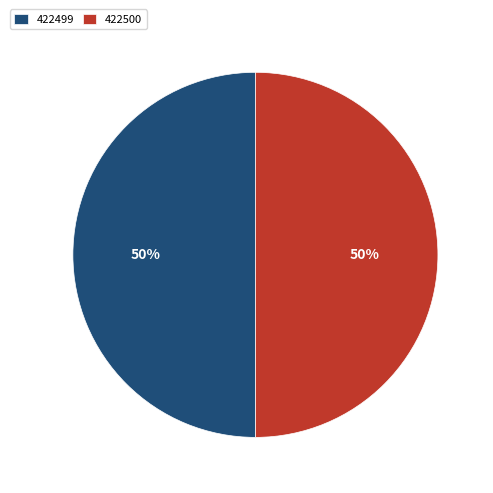

The 422499 slice represents 57% of the pie. True or false?

False